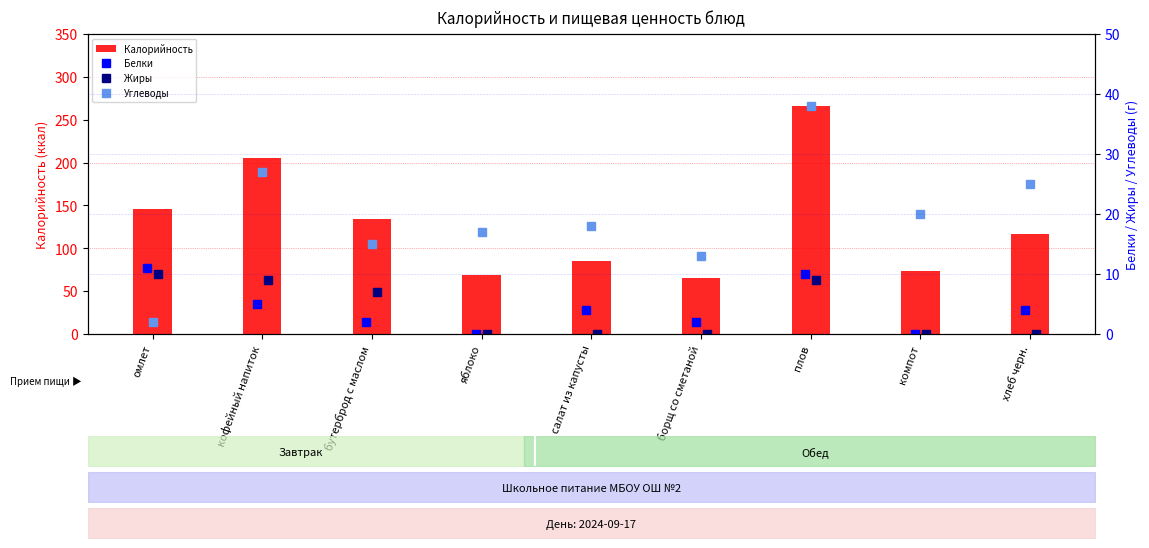

What are all the series names shown in the legend?

Калорийность, Белки, Жиры, Углеводы